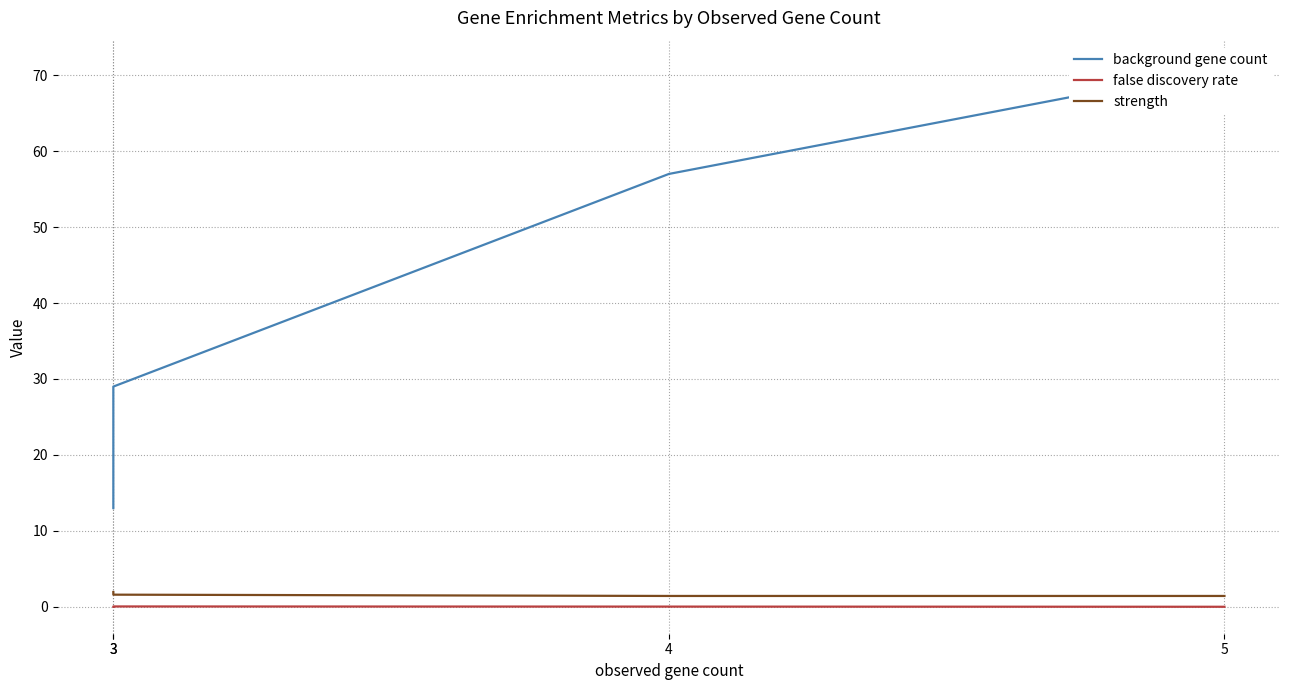

Is it true that false discovery rate equals 0.0 at 5?

True